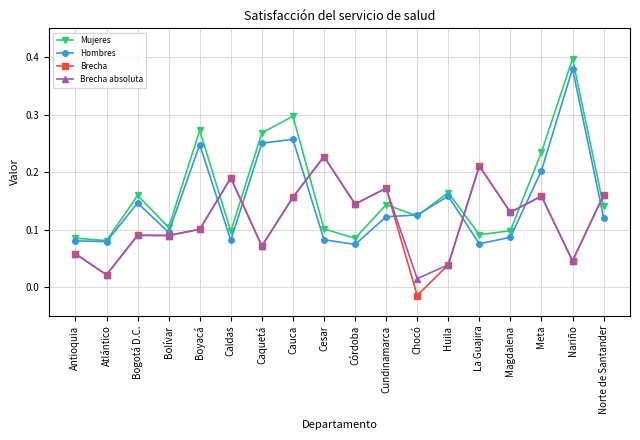

Which category has the lowest value across all series?

Chocó